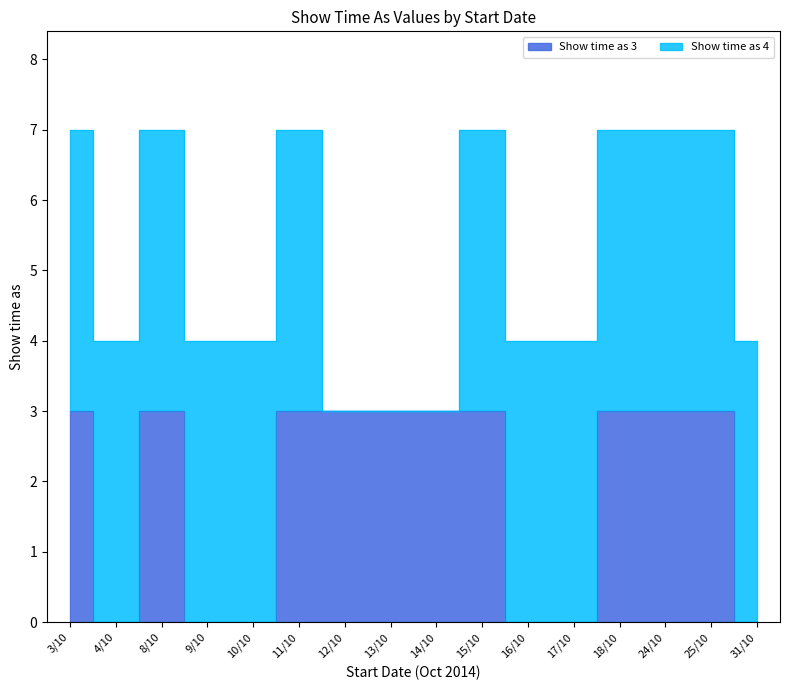

Reading right to left, what are all the values shown in this chart?

0	3	3	3	0	0	3	3	3	3	3	0	0	3	0	3